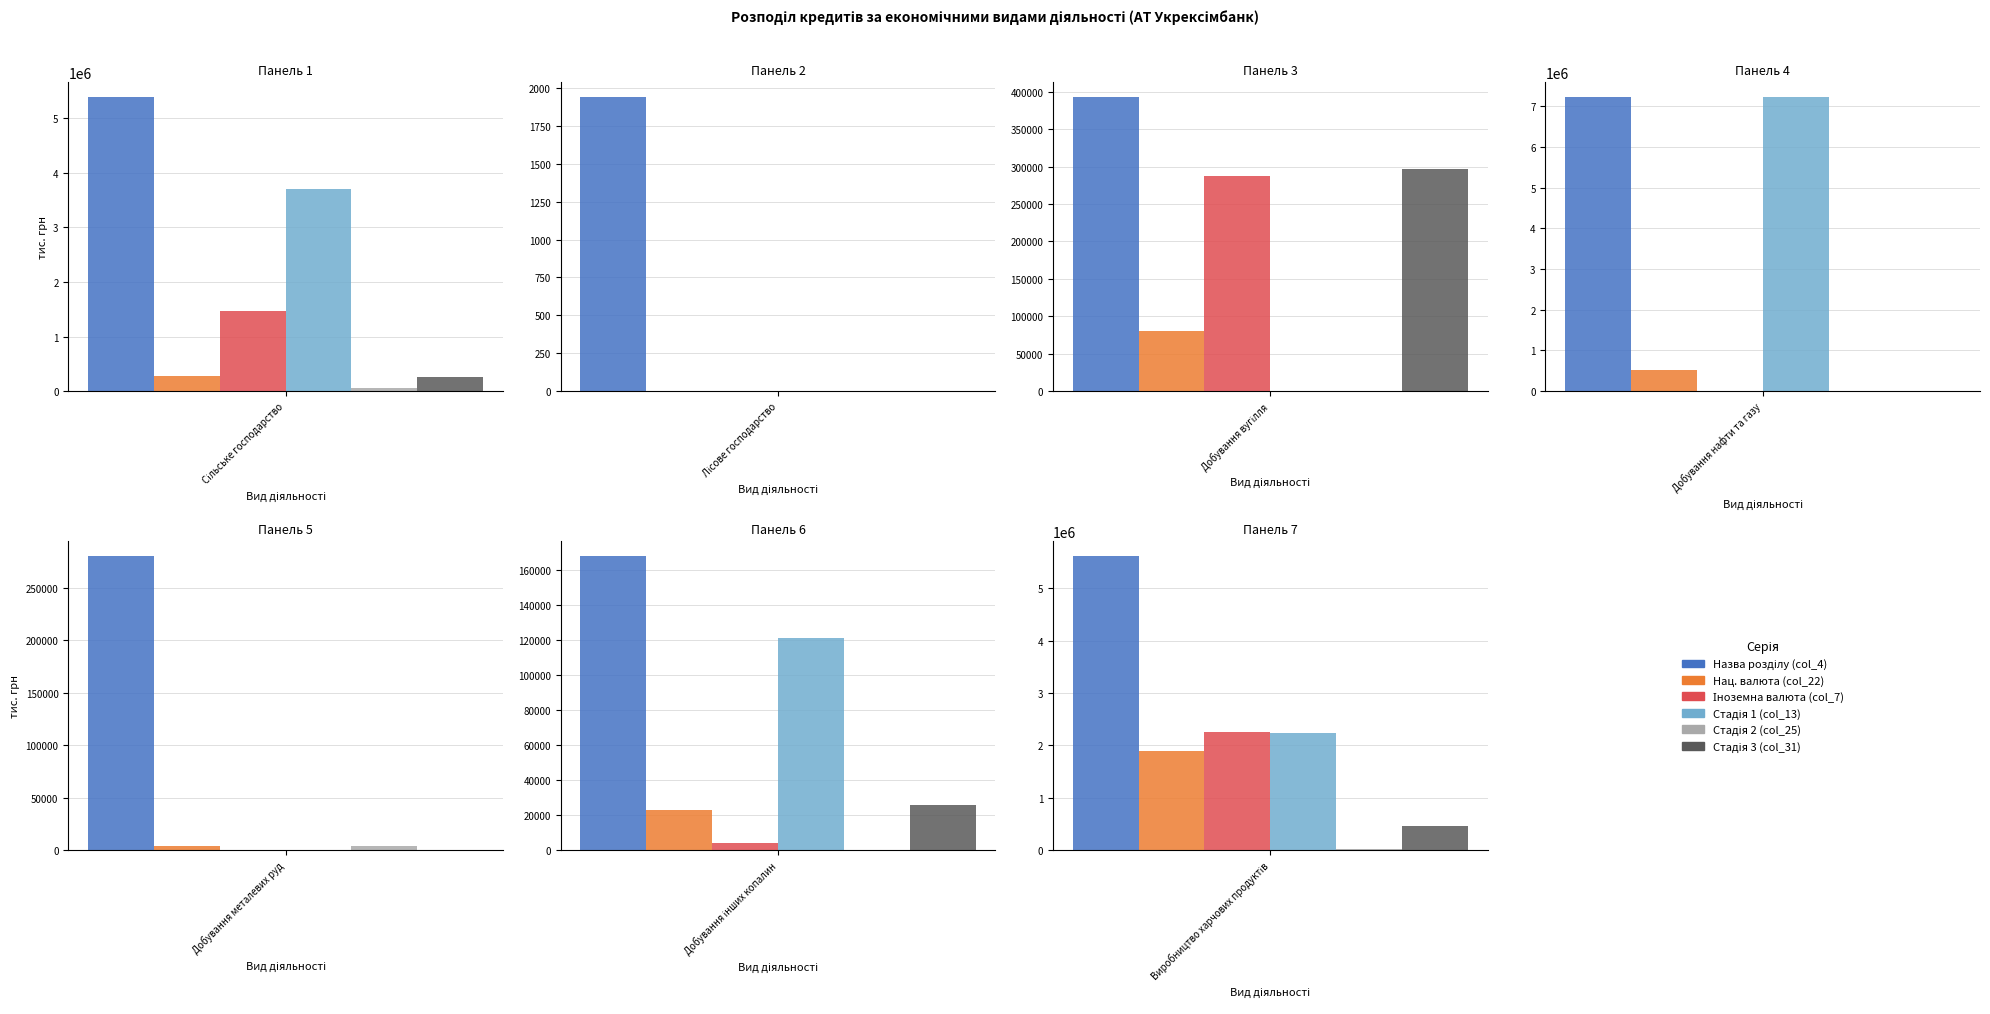

What is the maximum value shown in the chart?

7228616.9